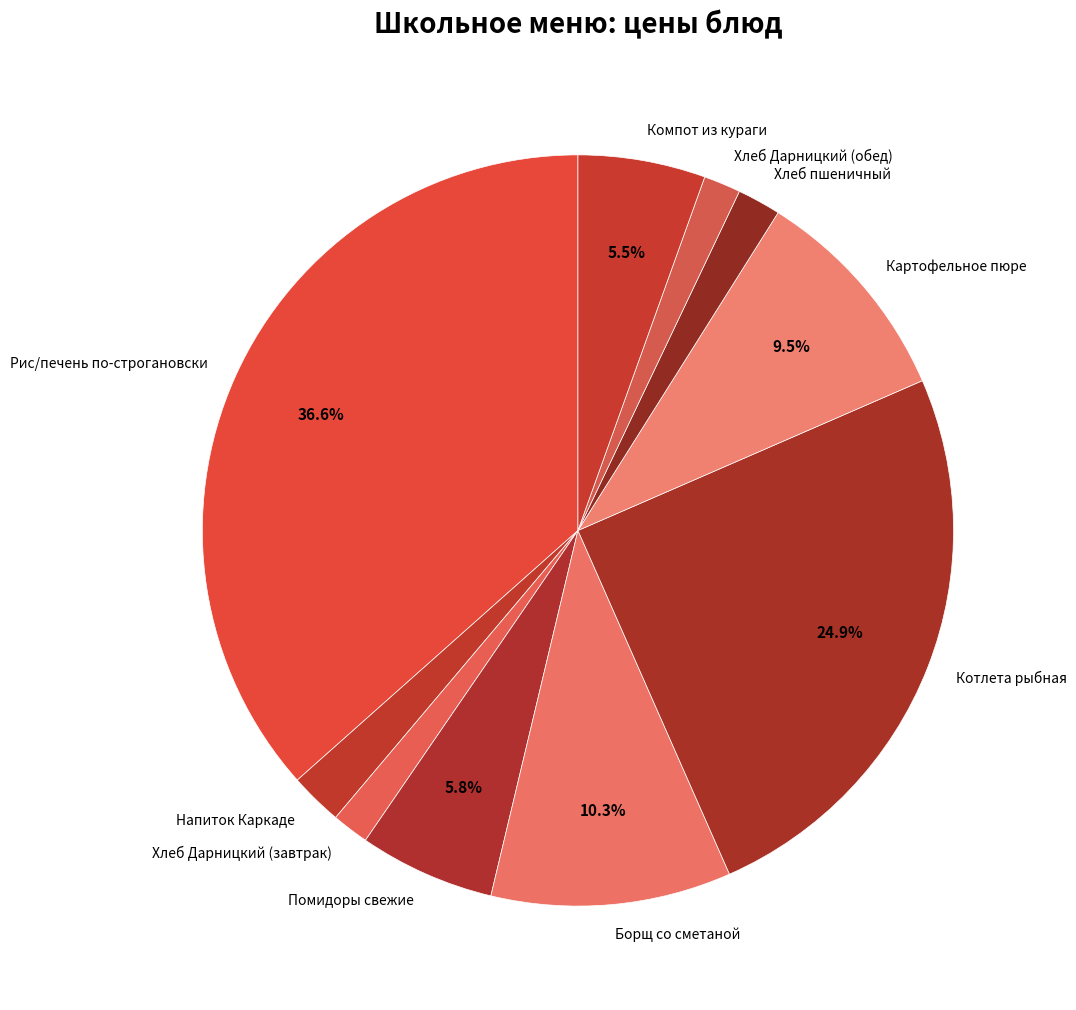

Which slice is the largest?

Рис/печень по-строгановски